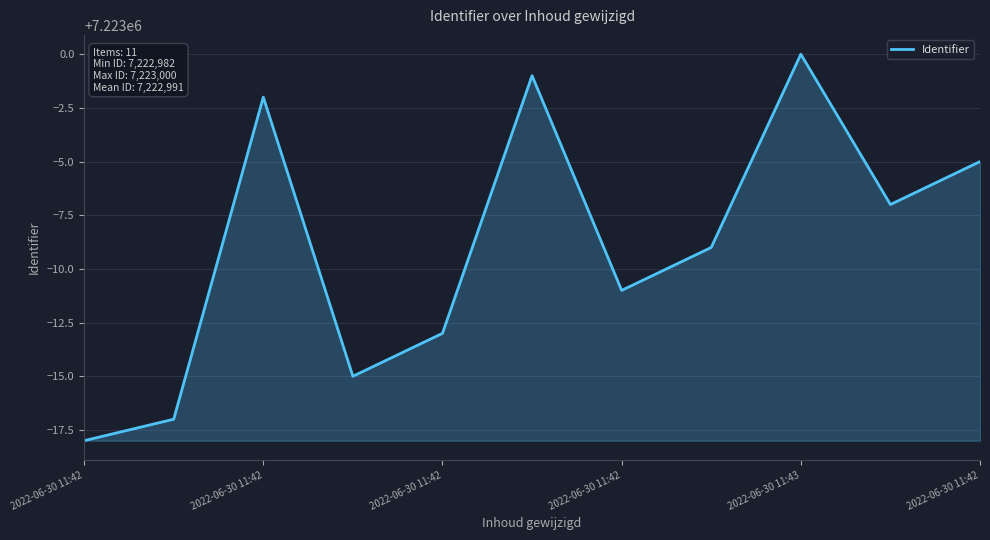

What is the maximum value shown in the chart?

7223000